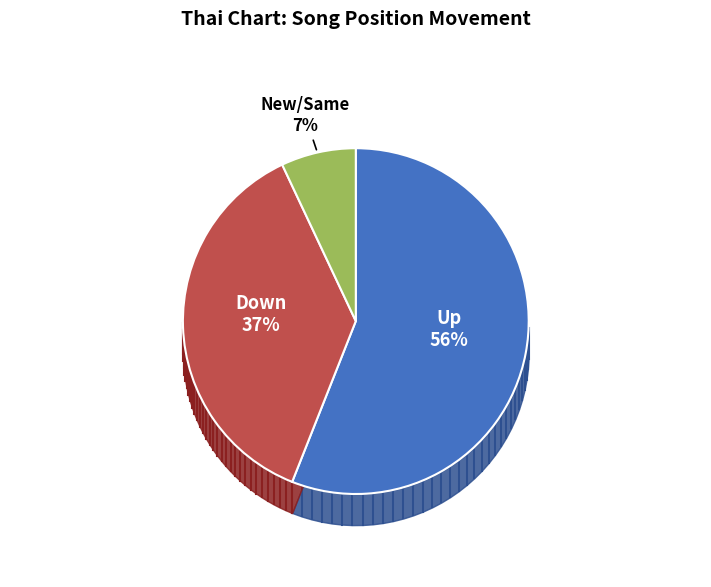

To the nearest percent, what is the average slice percentage?

33%